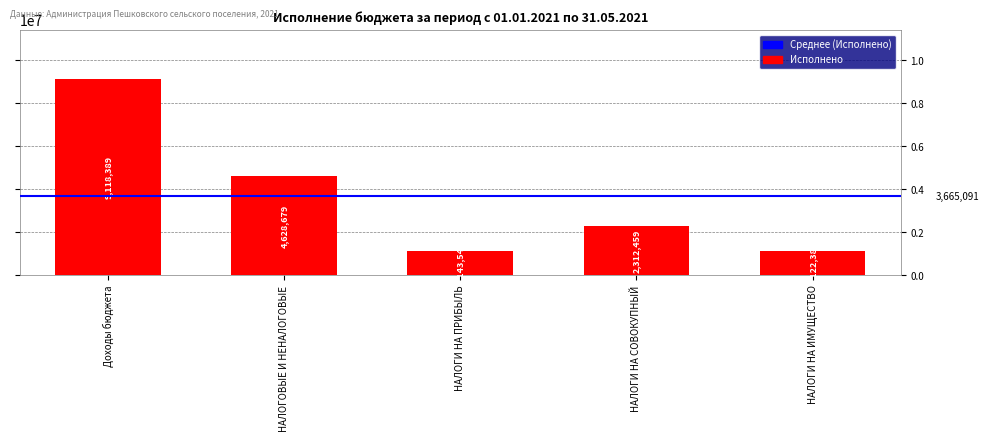

Count the number of data series in this chart.

1